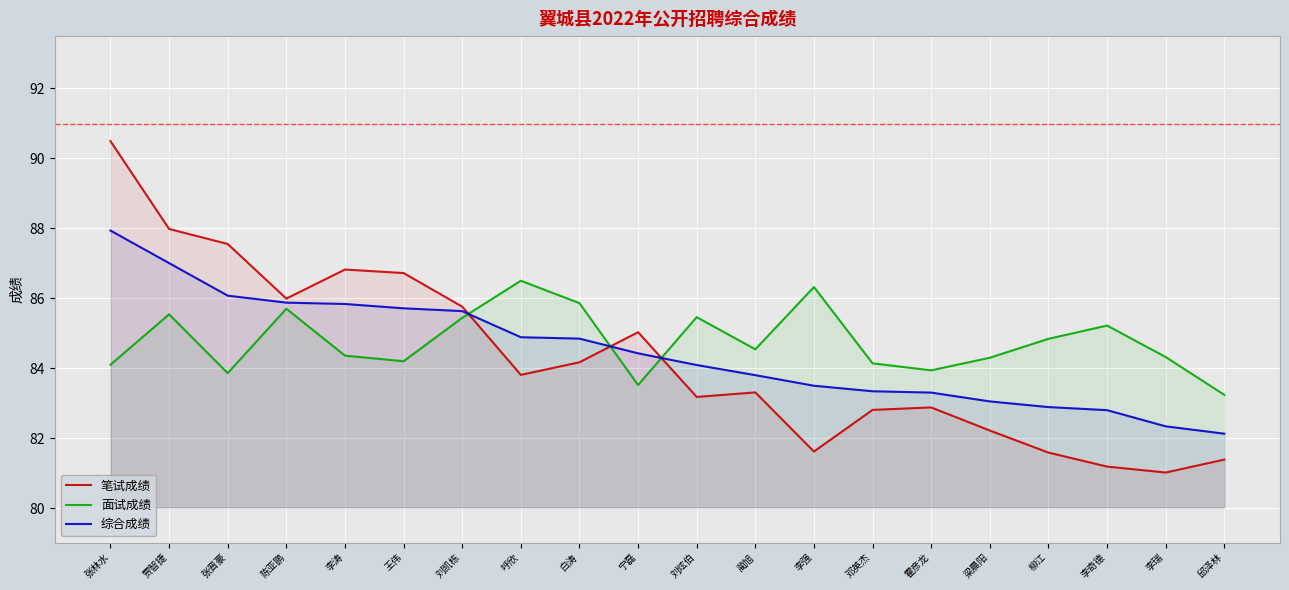

Reading left to right, list all the values displayed in this chart.

笔试成绩: 张林水=90.5	贾智捷=88.0	张晋豪=87.5	陈亚鹏=86.0	李涛=86.8	王伟=86.7	刘凯栋=85.8	呼欣=83.8	白涛=84.2	宁磊=85.0	刘炫伯=83.2	蔺旭=83.3	李强=81.6	邓英杰=82.8	霍彦龙=82.9	梁晨阳=82.2	柳江=81.6	李奇德=81.2	李瑞=81.0	邱泽林=81.4
面试成绩: 张林水=84.1	贾智捷=85.5	张晋豪=83.9	陈亚鹏=85.7	李涛=84.4	王伟=84.2	刘凯栋=85.4	呼欣=86.5	白涛=85.9	宁磊=83.5	刘炫伯=85.5	蔺旭=84.5	李强=86.3	邓英杰=84.1	霍彦龙=83.9	梁晨阳=84.3	柳江=84.8	李奇德=85.2	李瑞=84.3	邱泽林=83.2
综合成绩: 张林水=87.9	贾智捷=87.0	张晋豪=86.1	陈亚鹏=85.9	李涛=85.8	王伟=85.7	刘凯栋=85.6	呼欣=84.9	白涛=84.8	宁磊=84.4	刘炫伯=84.1	蔺旭=83.8	李强=83.5	邓英杰=83.3	霍彦龙=83.3	梁晨阳=83.1	柳江=82.9	李奇德=82.8	李瑞=82.3	邱泽林=82.1